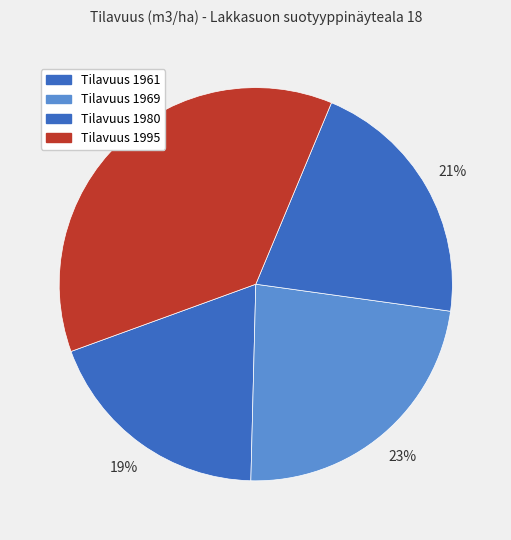

What percentage is NOT represented by Tilavuus 1980?

79.1%